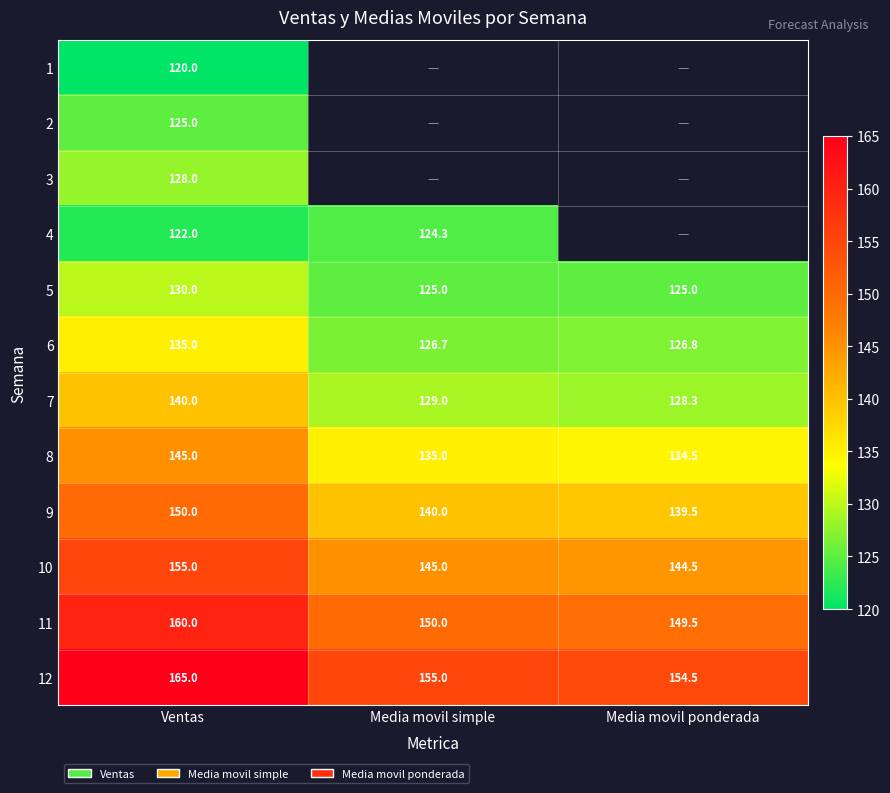

What is the maximum value for 9?

150.0